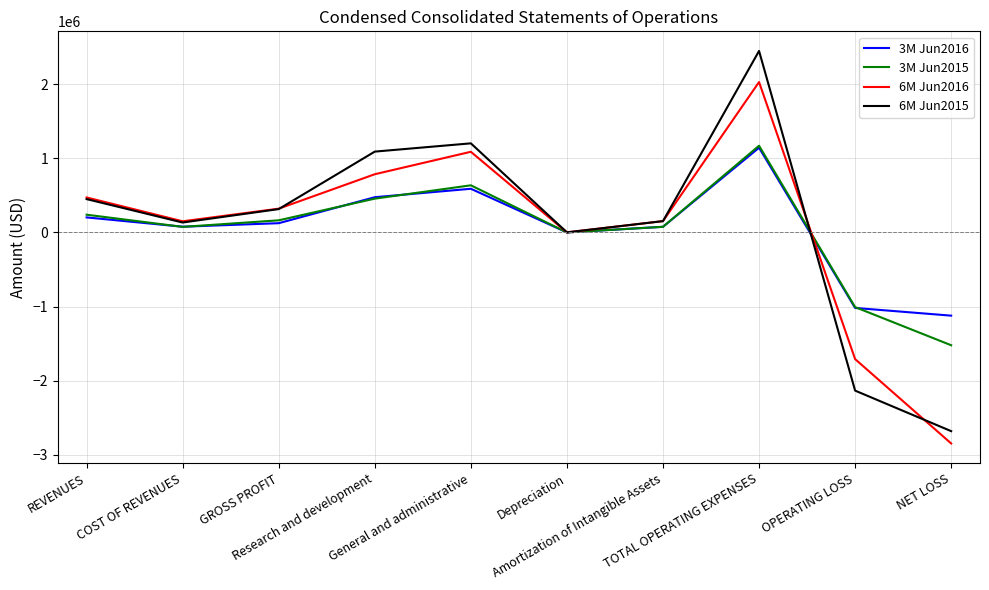

What is the minimum value for 6M Jun2015?

-2680648